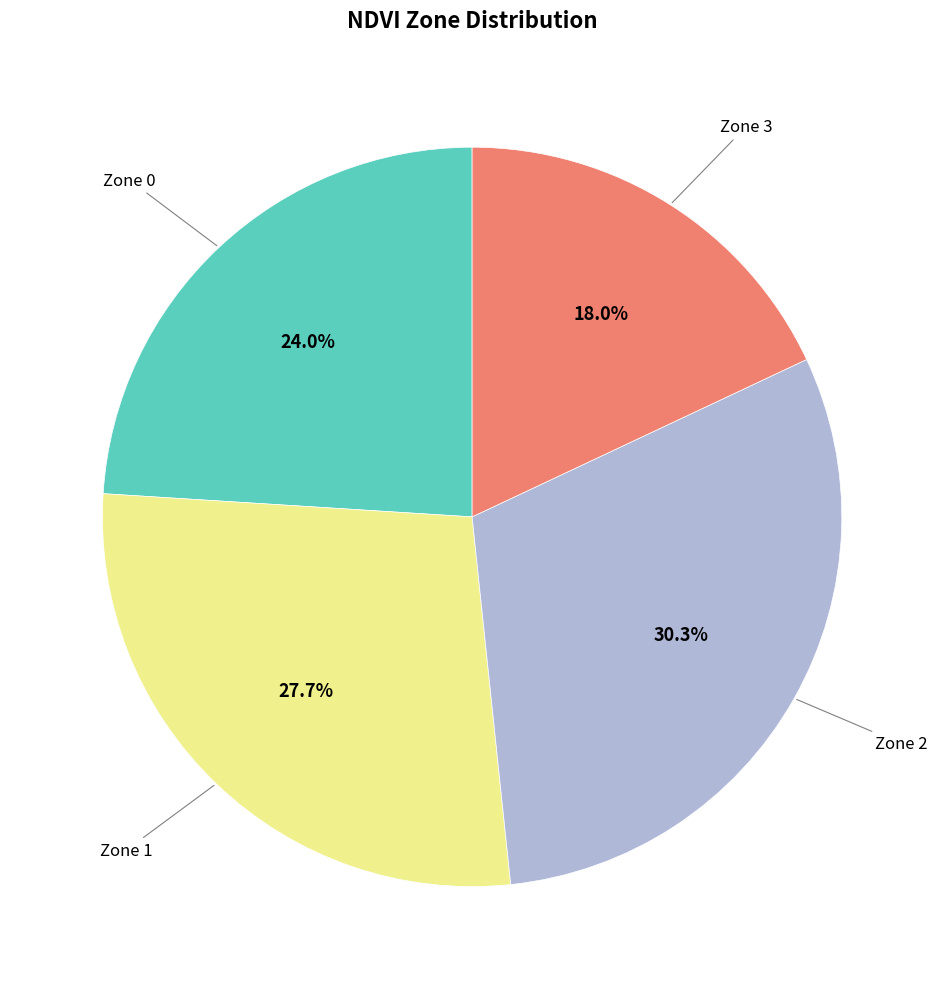

Is there a majority slice in this chart?

No